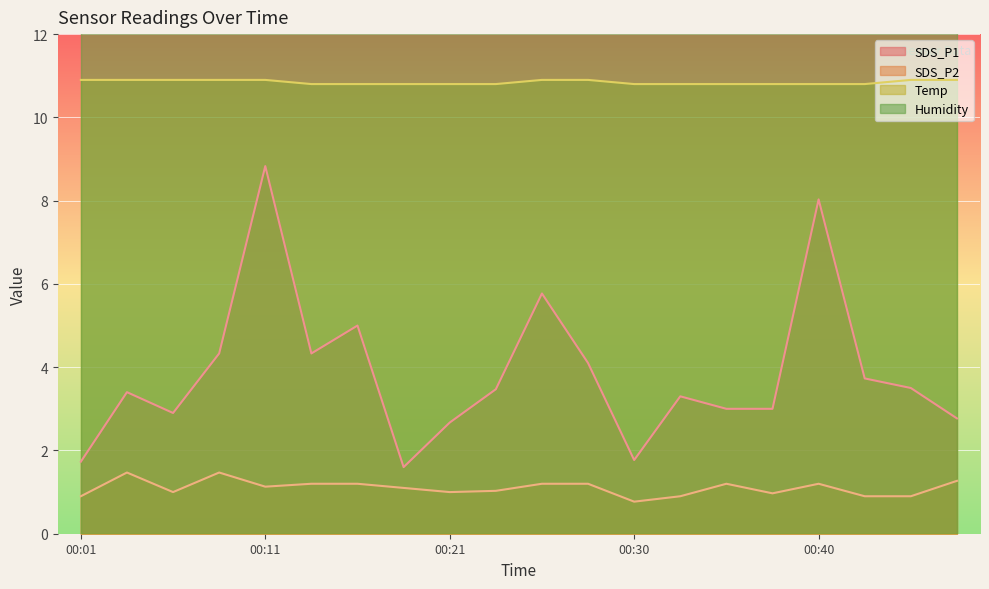

True or false: SDS_P1 has more than 1 interior local peaks.

True